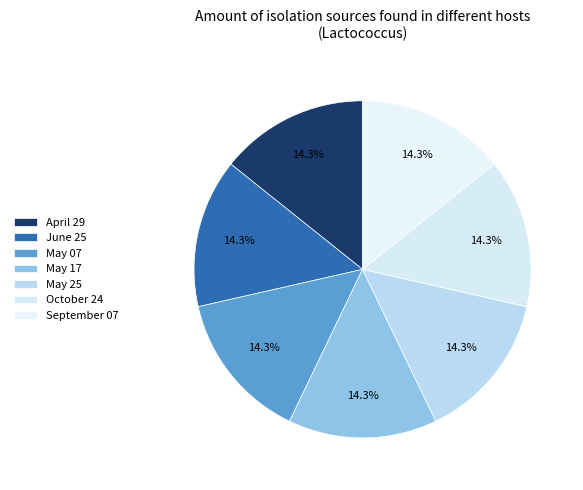

To the nearest percent, what percentage of the pie is May 07?

14%